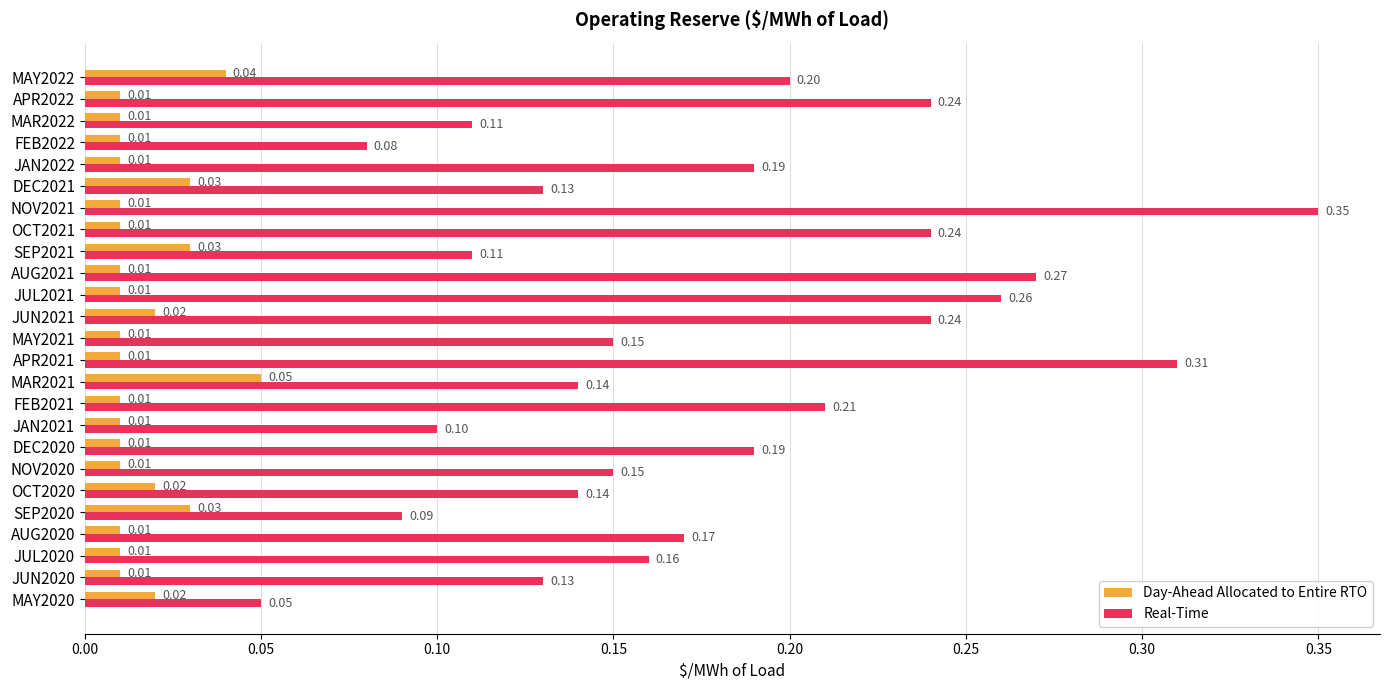

At which category is the sum across all series the highest?

NOV2021